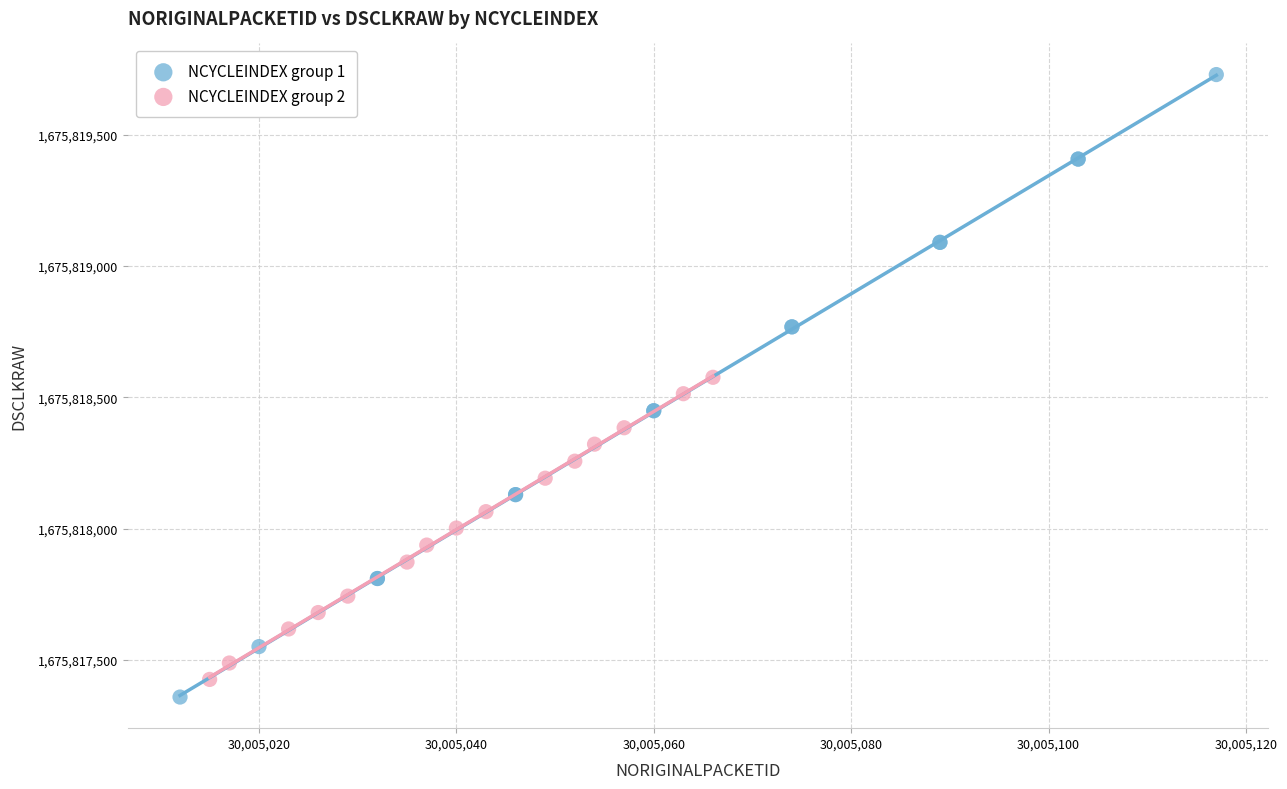

Which series reaches the maximum Y coordinate?

NCYCLEINDEX group 1